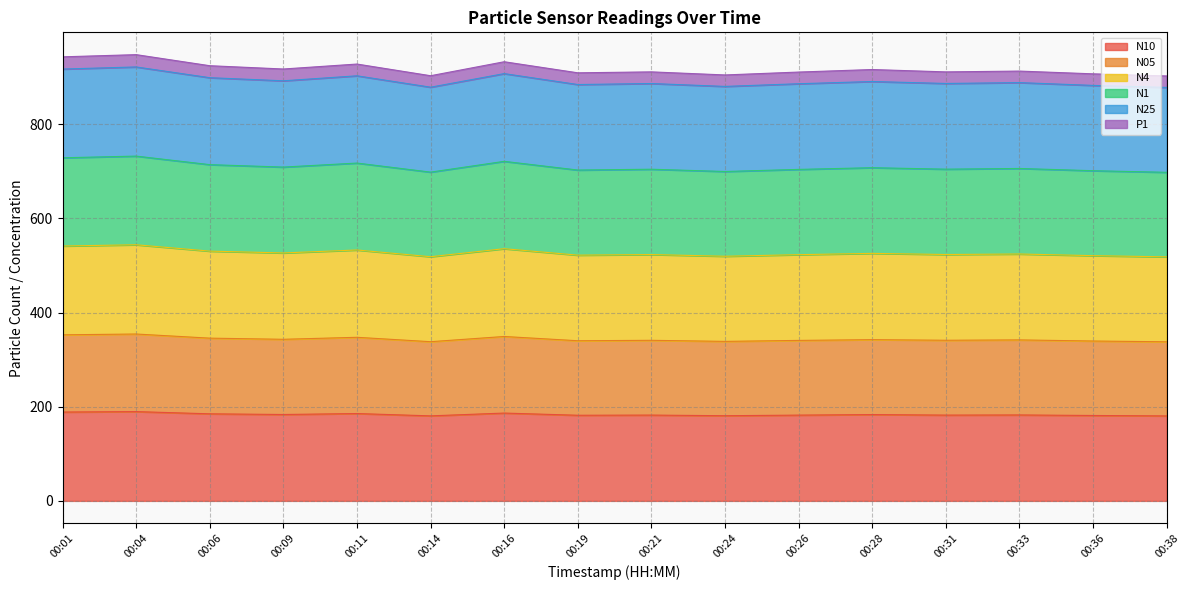

At which category does N4 reach its first local valley?

00:09